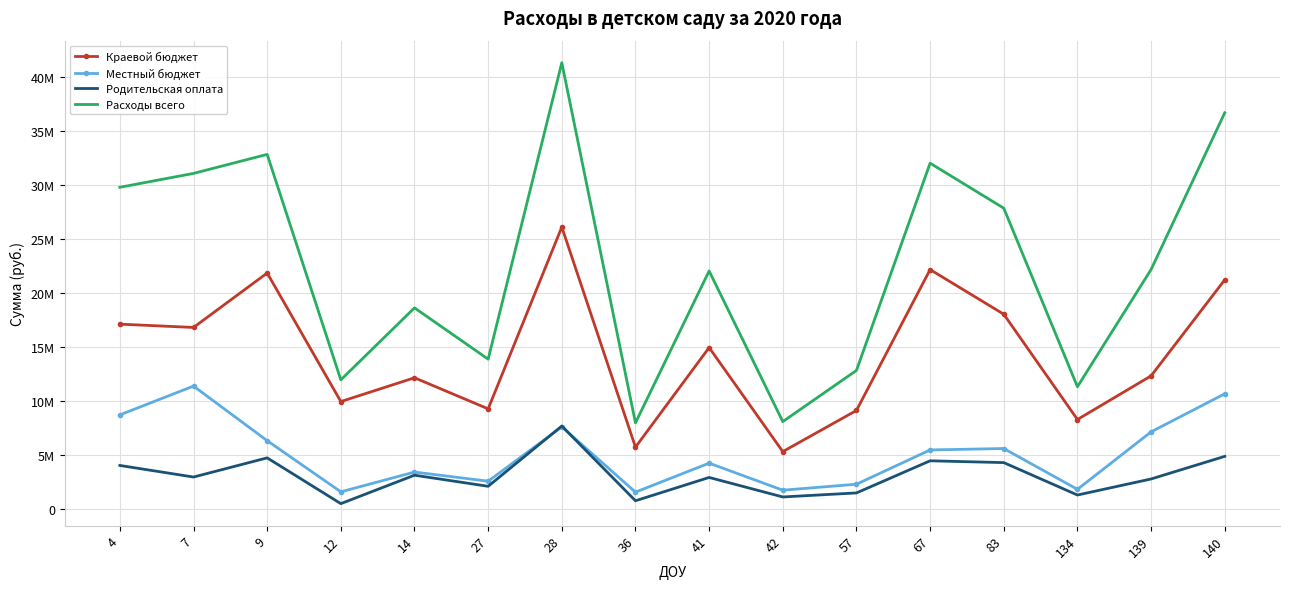

What are all the series names shown in the legend?

Краевой бюджет, Местный бюджет, Родительская оплата, Расходы всего